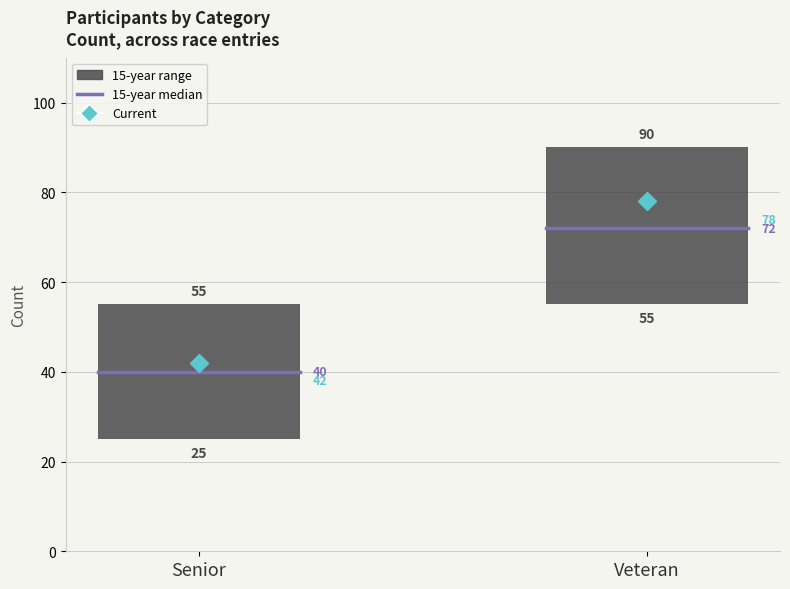

Count the number of categories in the chart.

2